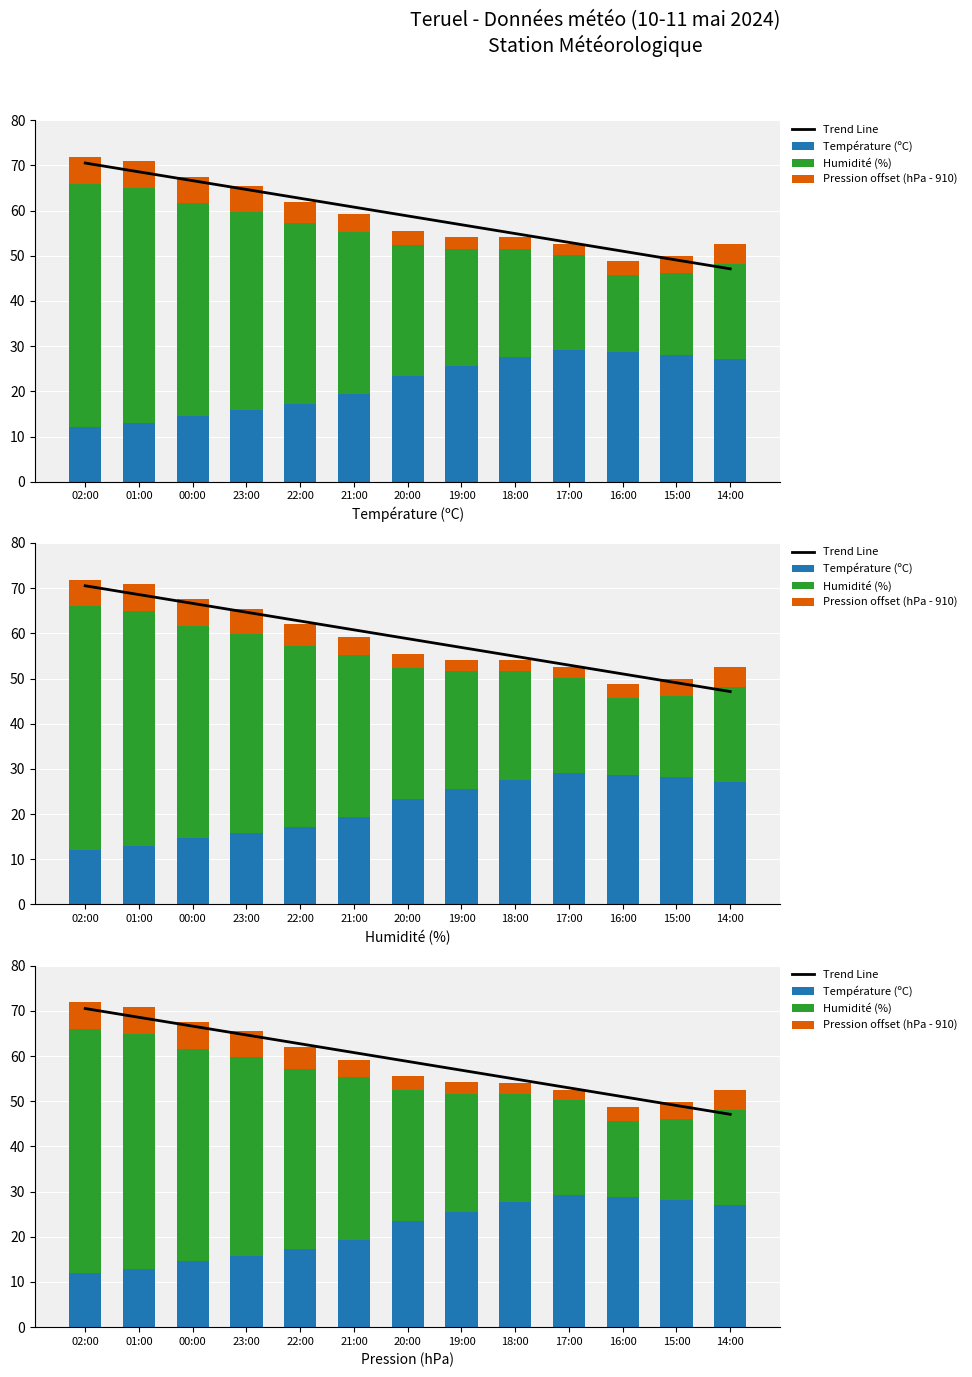

Reading left to right, extract all data points from this chart.

Trend Line: 02:00=70.5	01:00=68.6	00:00=66.6	23:00=64.7	22:00=62.7	21:00=60.8	20:00=58.8	19:00=56.9	18:00=54.9	17:00=53.0	16:00=51.0	15:00=49.1	14:00=47.1
Température (ºC): 02:00=12.0	01:00=12.9	00:00=14.6	23:00=15.8	22:00=17.2	21:00=19.3	20:00=23.4	19:00=25.6	18:00=27.6	17:00=29.2	16:00=28.7	15:00=28.1	14:00=27.1
Humidité (%): 02:00=54.0	01:00=52.0	00:00=47.0	23:00=44.0	22:00=40.0	21:00=36.0	20:00=29.0	19:00=26.0	18:00=24.0	17:00=21.0	16:00=17.0	15:00=18.0	14:00=21.0
Pression offset (hPa - 910): 02:00=5.9	01:00=6.0	00:00=5.9	23:00=5.7	22:00=4.8	21:00=3.9	20:00=3.1	19:00=2.6	18:00=2.5	17:00=2.4	16:00=3.1	15:00=3.8	14:00=4.5